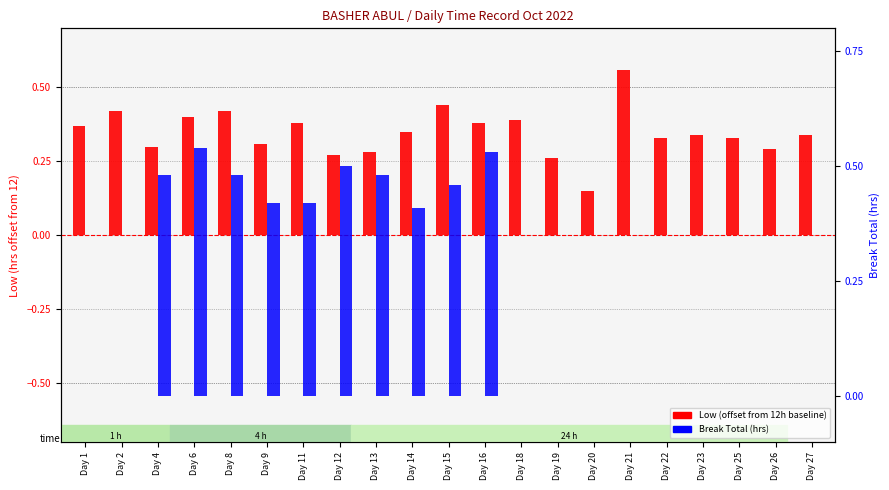

Is the value of Break Total (hrs) at Day 2 greater than the value of Low (offset from 12h baseline) at Day 13?

No